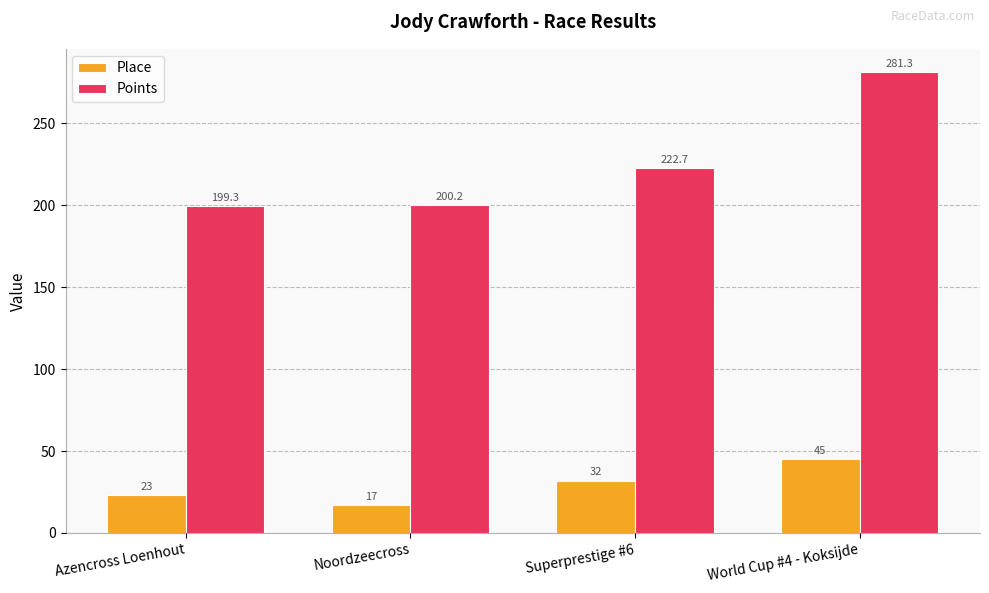

The value of Place at World Cup #4 - Koksijde is 45.0. True or false?

True